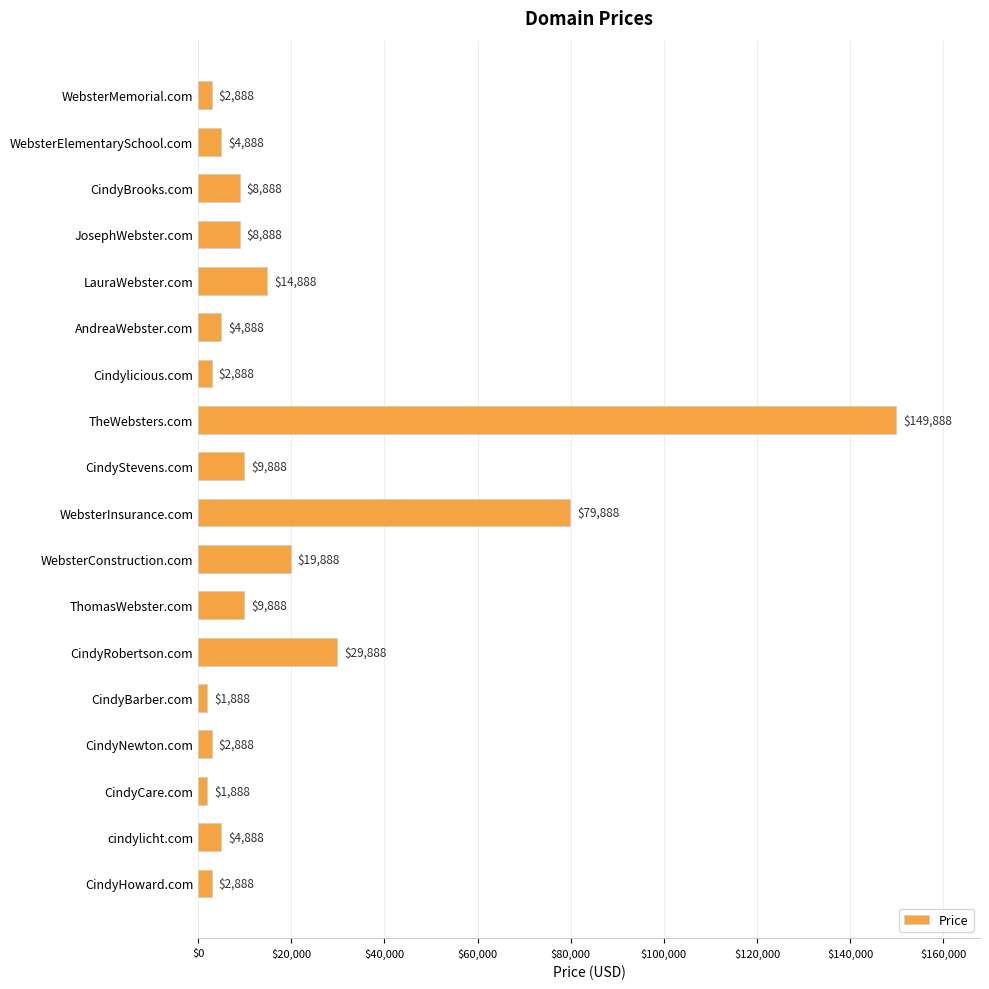

True or false: the data shows 19888 at WebsterConstruction.com.

True